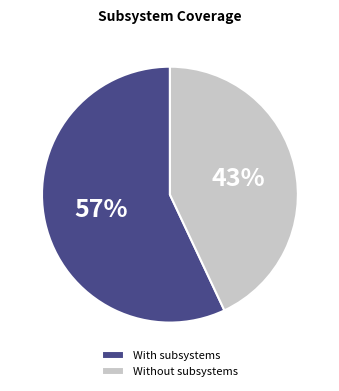

Which category has the smallest portion of the pie?

Without subsystems